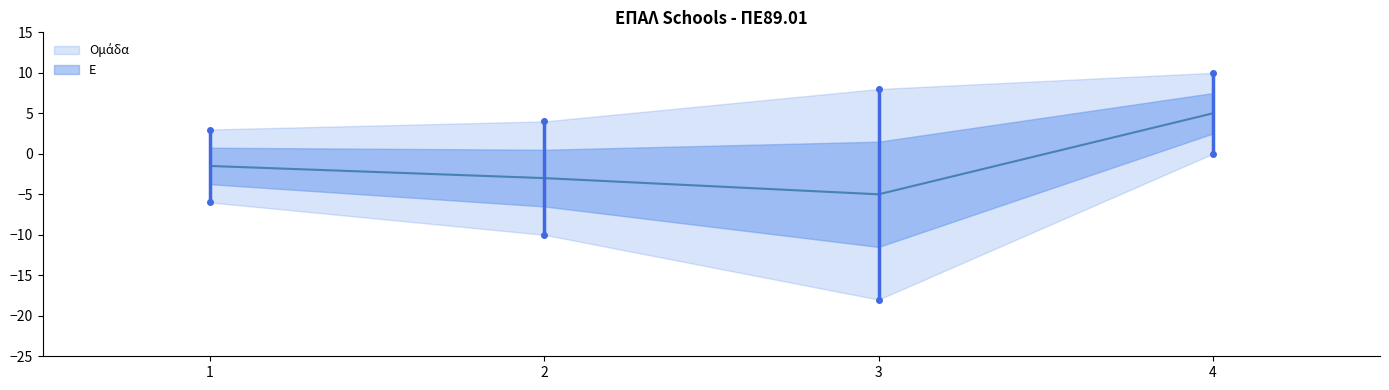

How many distinct data groups are displayed?

2